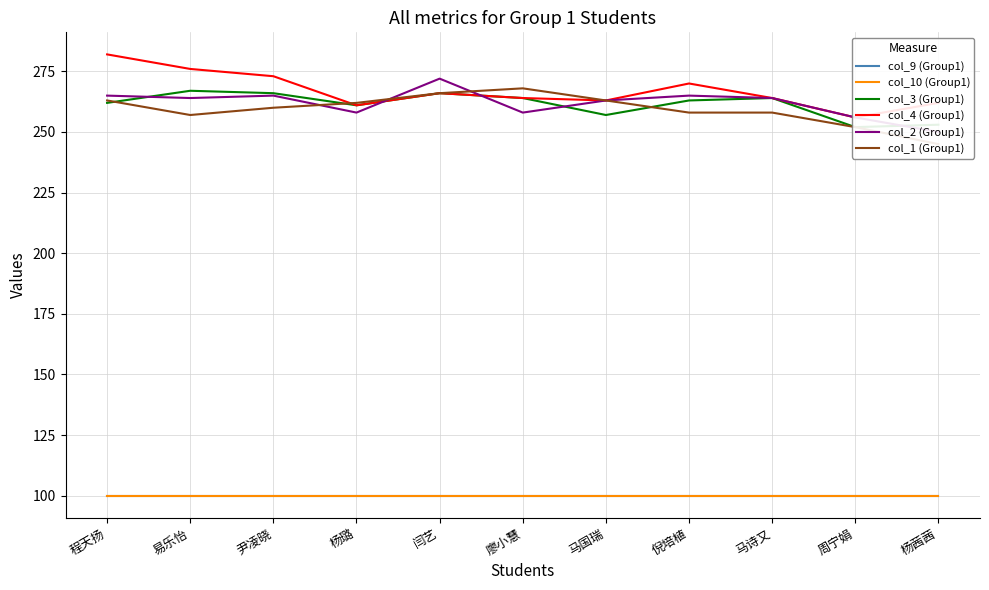

Reading right to left, what are all the values shown in this chart?

col_9 (Group1): 100	100	100	100	100	100	100	100	100	100	100
col_10 (Group1): 100	100	100	100	100	100	100	100	100	100	100
col_3 (Group1): 253	252	264	263	257	264	266	261	266	267	262
col_4 (Group1): 262	256	264	270	263	264	266	261	273	276	282
col_2 (Group1): 250	256	264	265	263	258	272	258	265	264	265
col_1 (Group1): 245	252	258	258	263	268	266	262	260	257	263